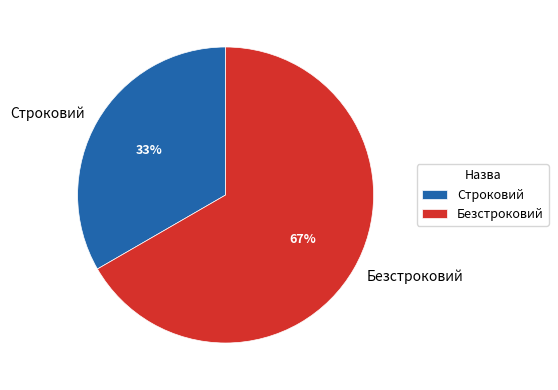

How many slices are in this pie chart?

2